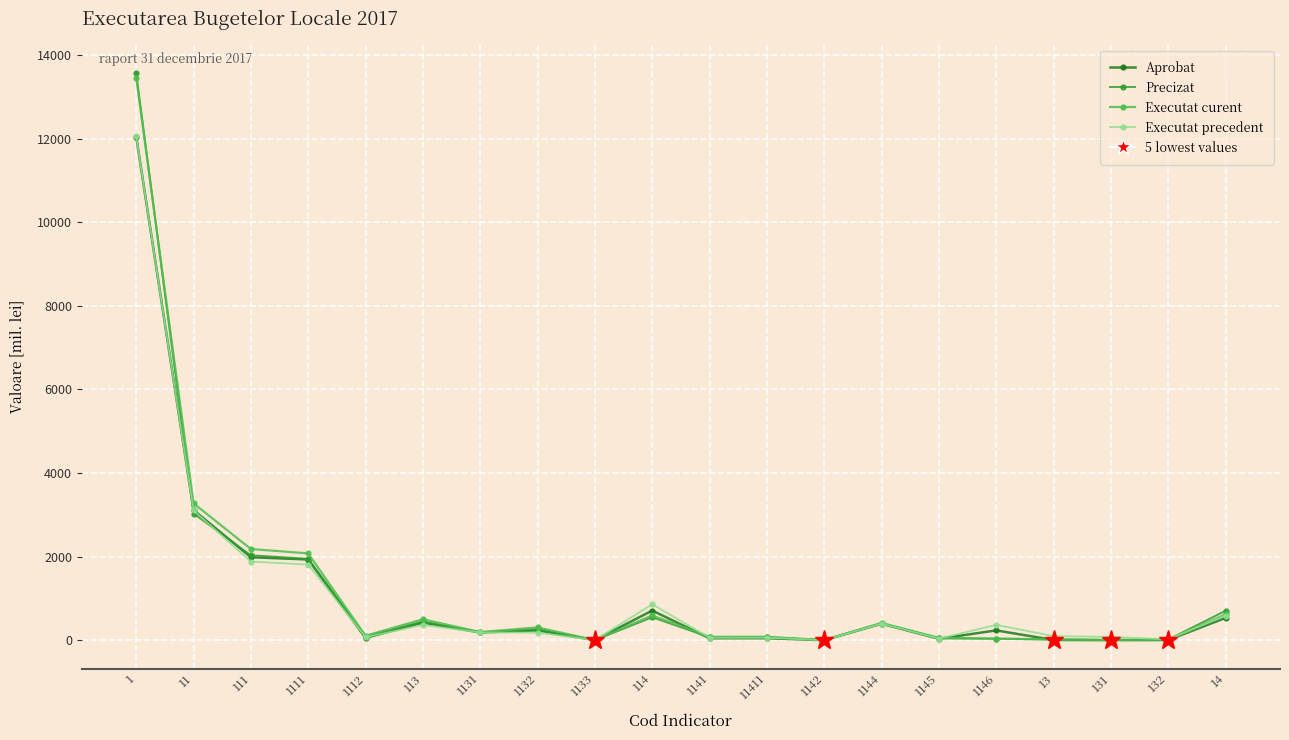

At how many categories does at least one series exceed 7453?

1